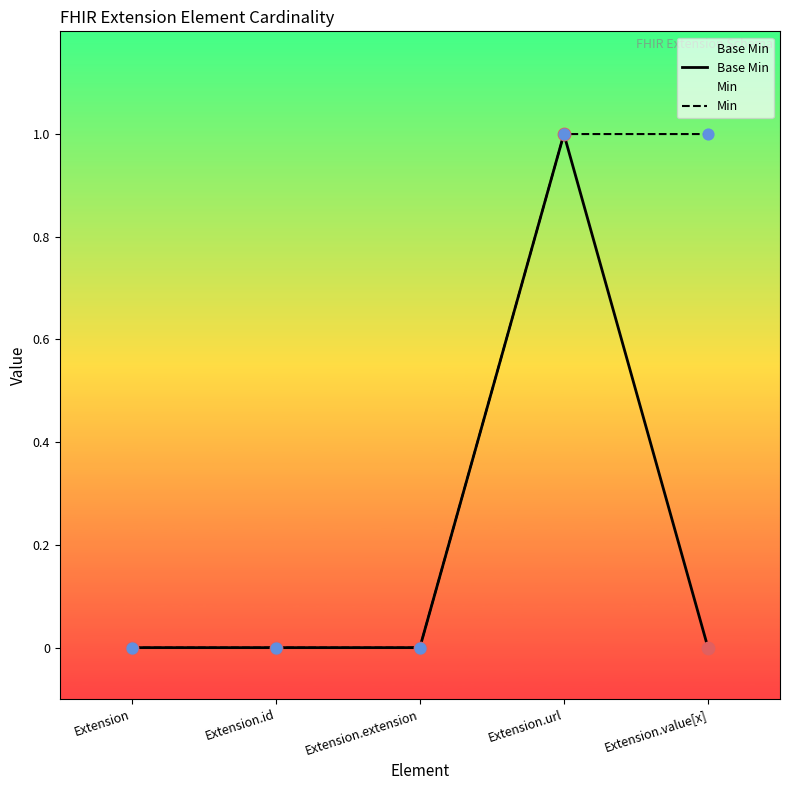

Which series contains the highest Y value?

Base Min